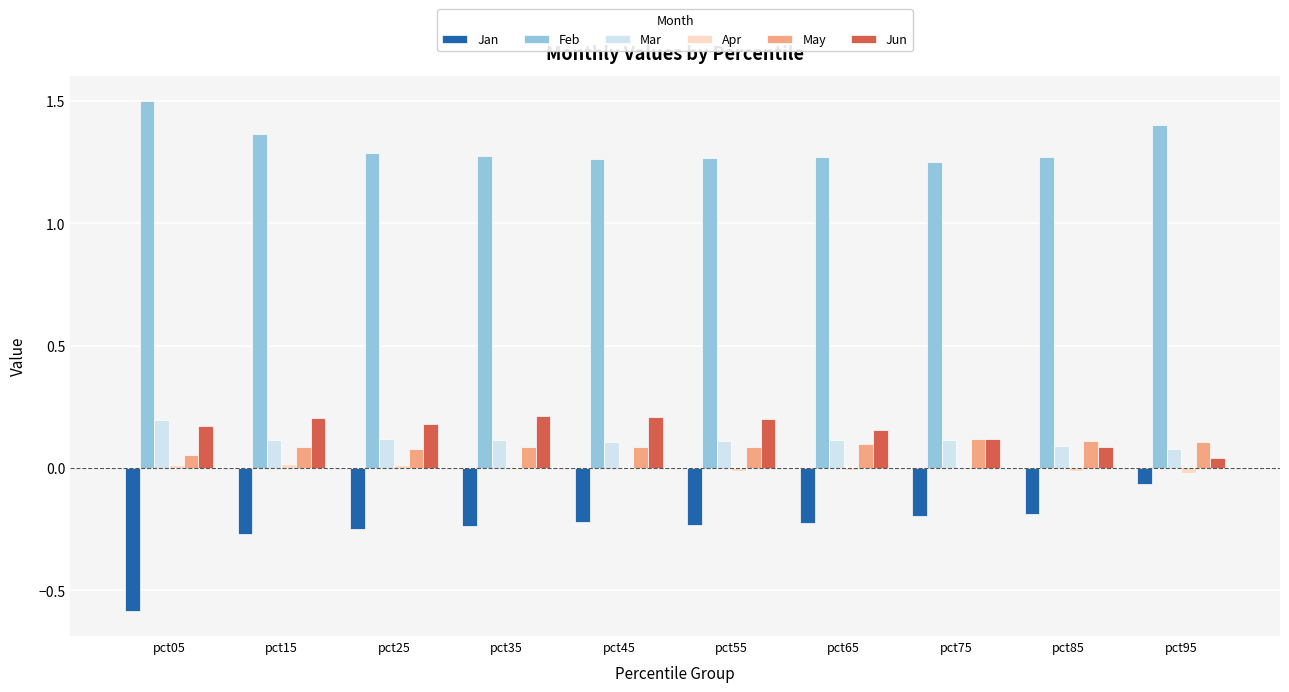

At which label does Mar reach its peak?

pct05